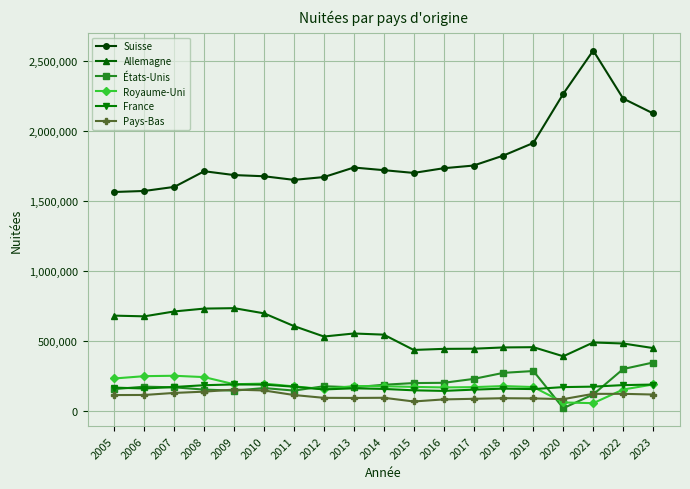

Is the value of Allemagne at 2016 greater than the value of Pays-Bas at 2015?

Yes